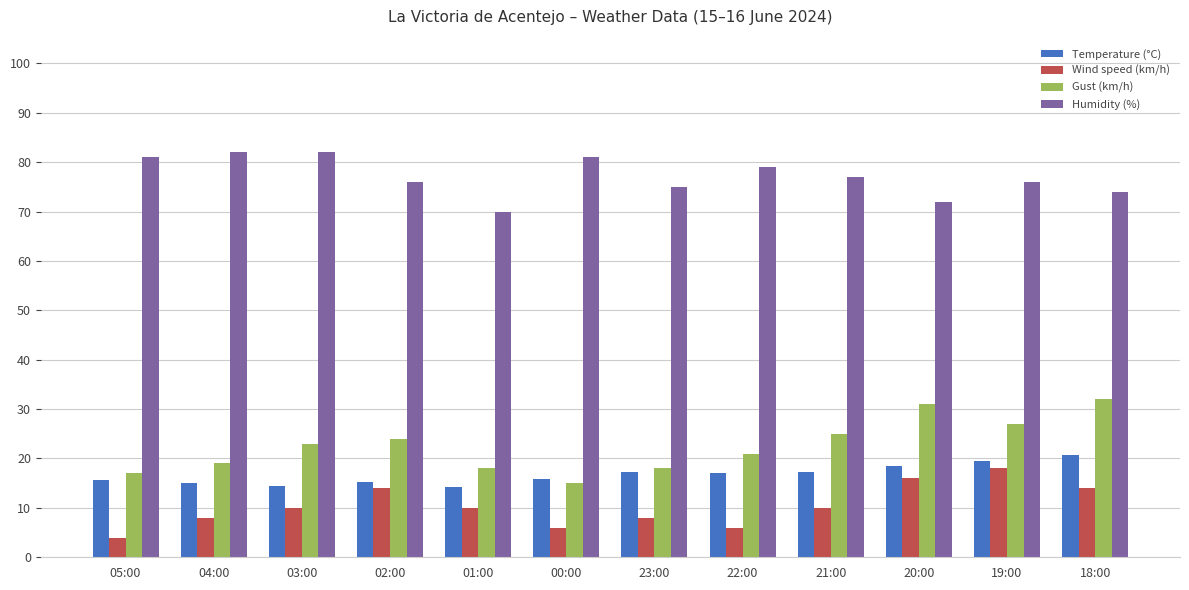

How many series are shown in this chart?

4